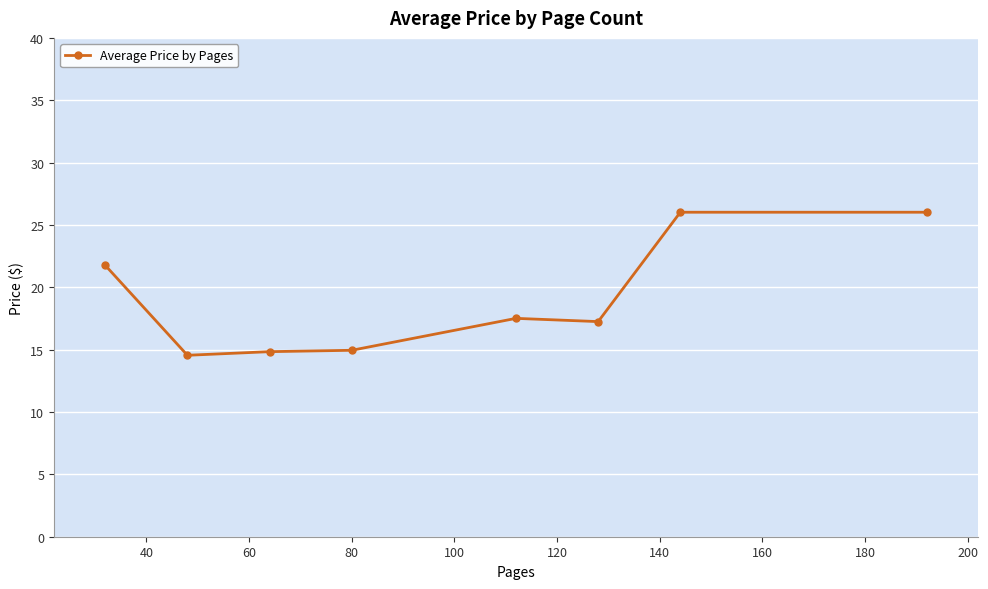

What is the minimum value shown in the chart?

14.5